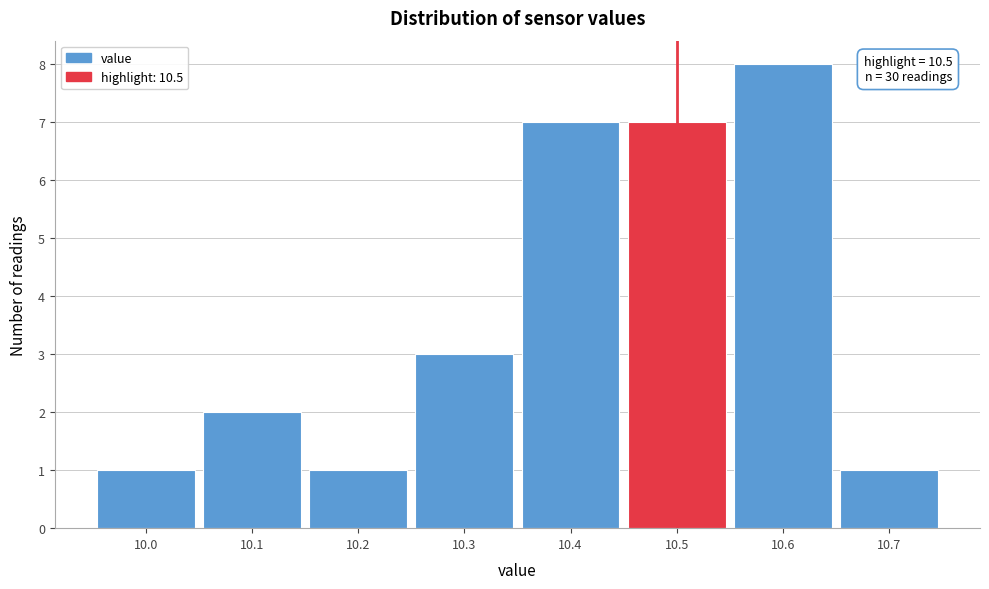

Over which range of the x-axis is the bar tallest?

10.55 to 10.65